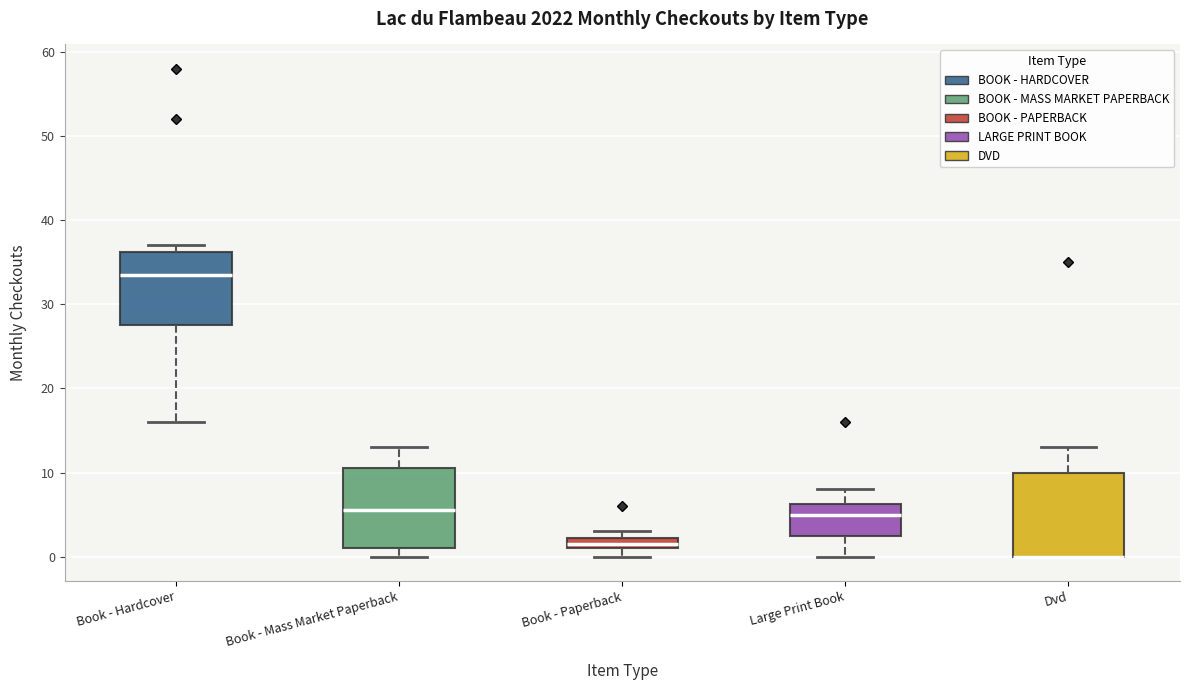

Where is the upper edge of the box for Dvd on the y-axis? The values are not printed on the chart, so give them approximately, as read against the axis.

10